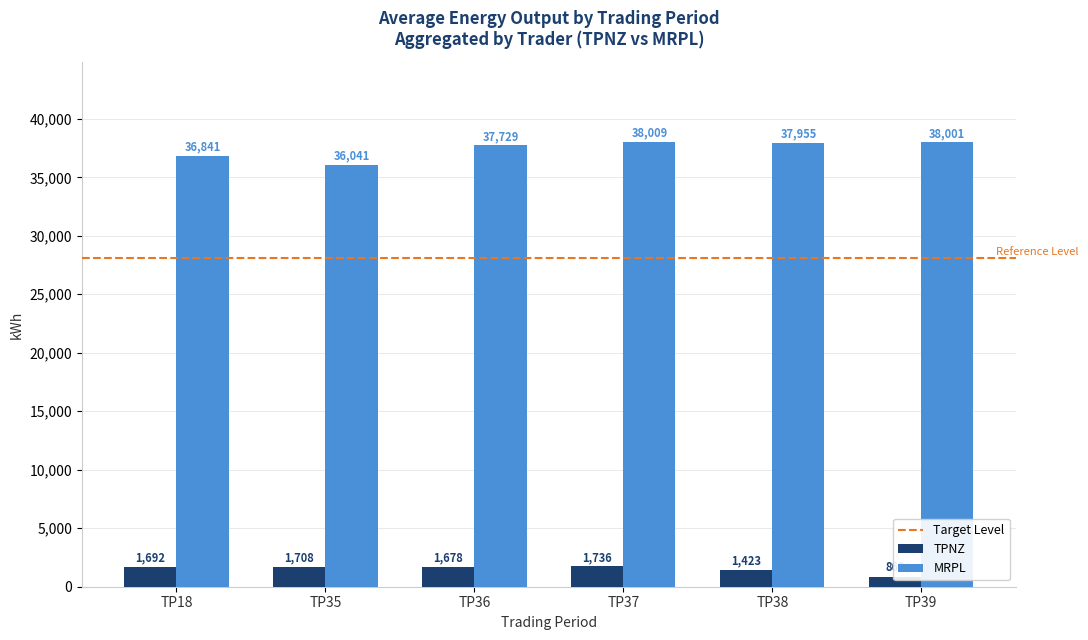

The TP37 series shows 67176 at MRPL_06. True or false?

False